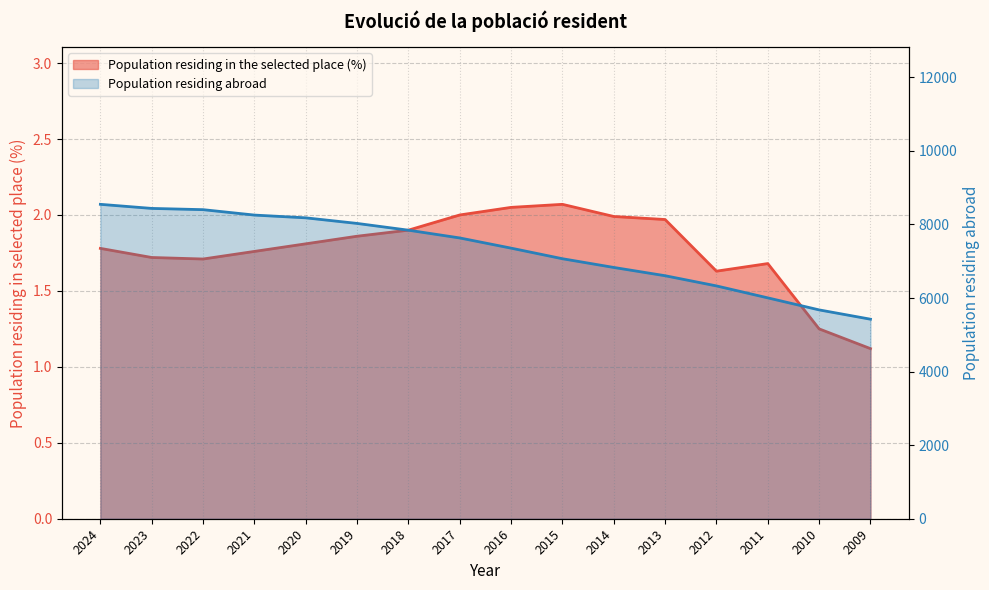

Rank the series by their maximum value, from lowest to highest.

Population residing in the selected place (%), Population residing abroad (thousands)